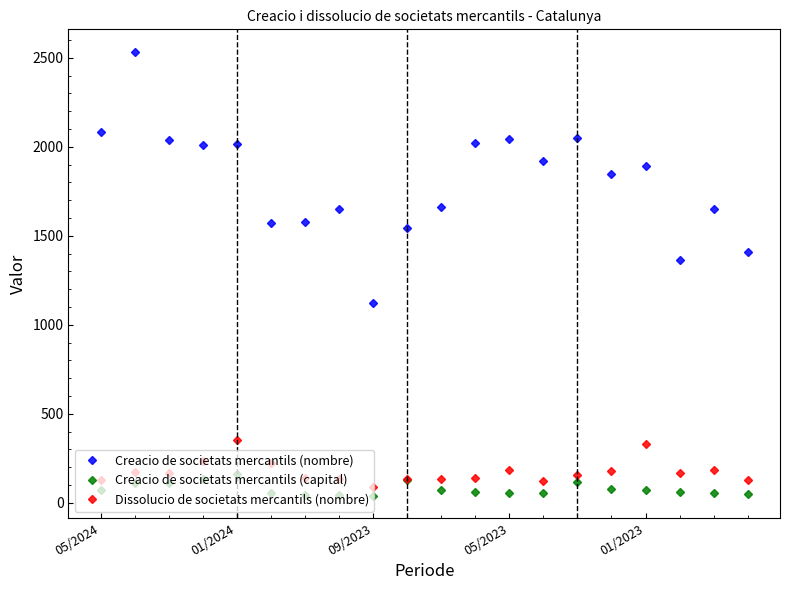

What is the sum of all Dissolucio de societats mercantils (nombre) values?

3496